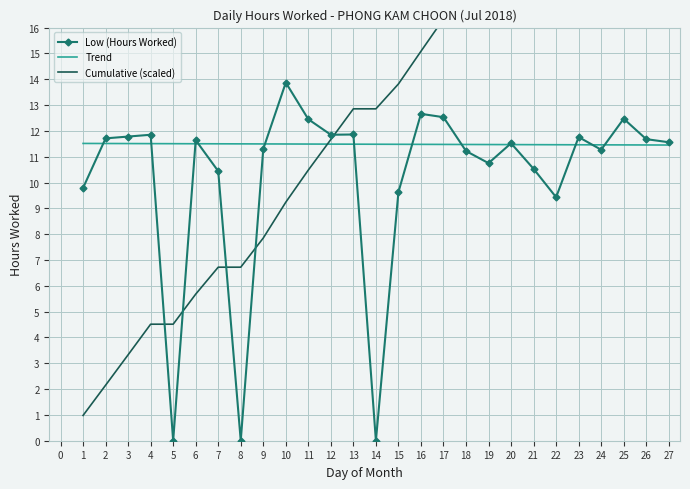

How many intersections are there between Cumulative (scaled) and Trend?

1